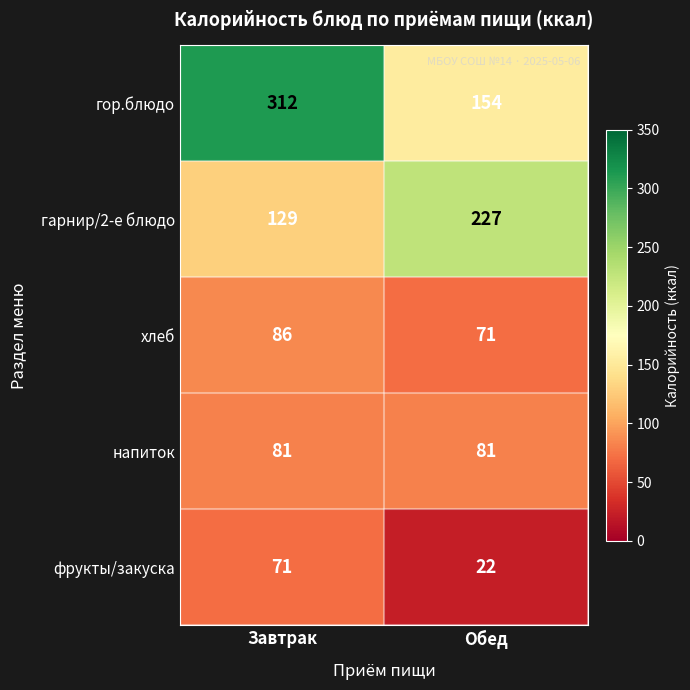

Reading right to left, list all the values displayed in this chart.

гор.блюдо: Обед=154	Завтрак=312
гарнир/2-е блюдо: Обед=227	Завтрак=129
хлеб: Обед=71	Завтрак=86
напиток: Обед=81	Завтрак=81
фрукты/закуска: Обед=22	Завтрак=71